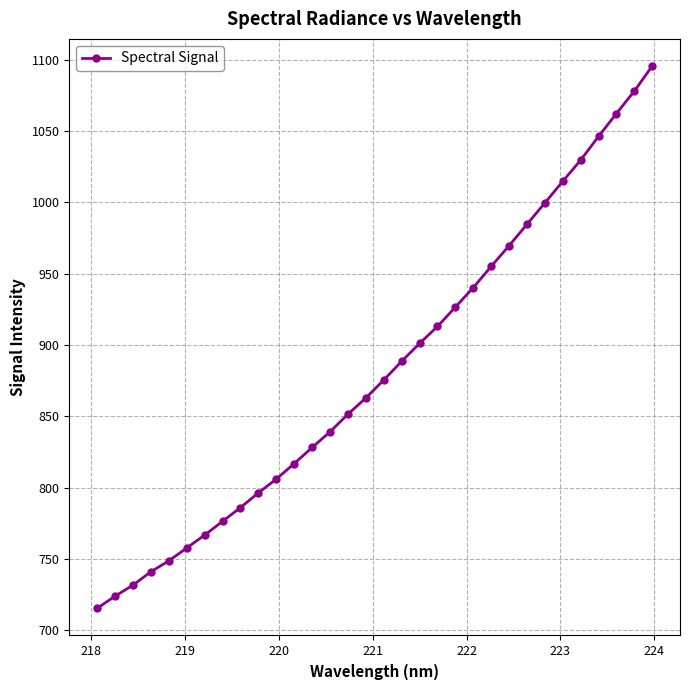

True or false: there are more than 2 points higher than both neighbors.

False